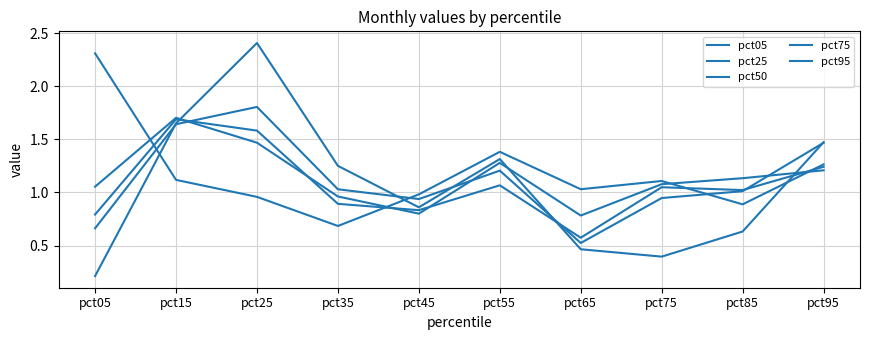

How many lines are shown in the chart?

5